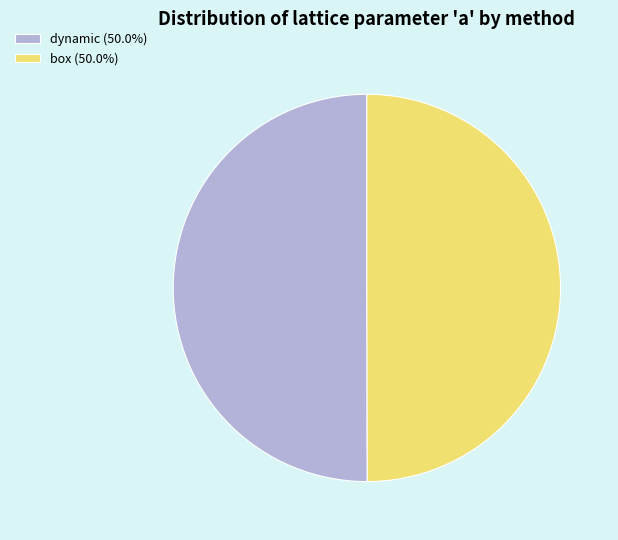

How many slices are in this pie chart?

2